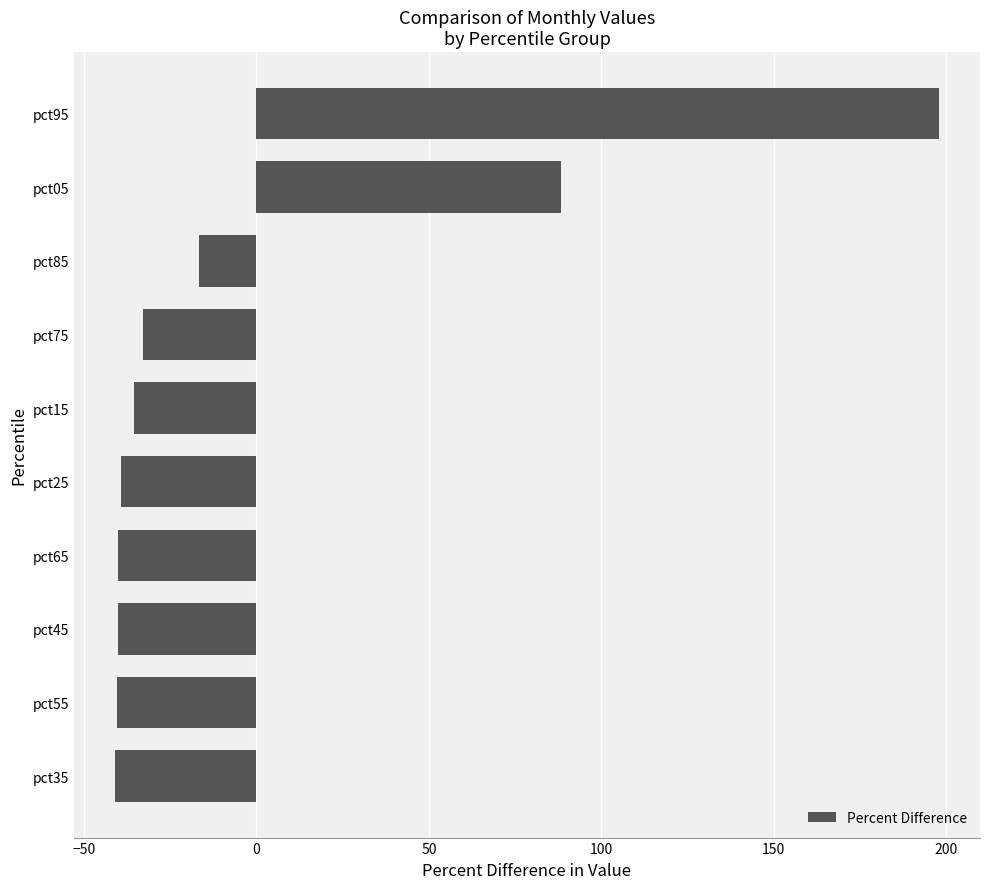

Which category has the highest value across all series?

pct95